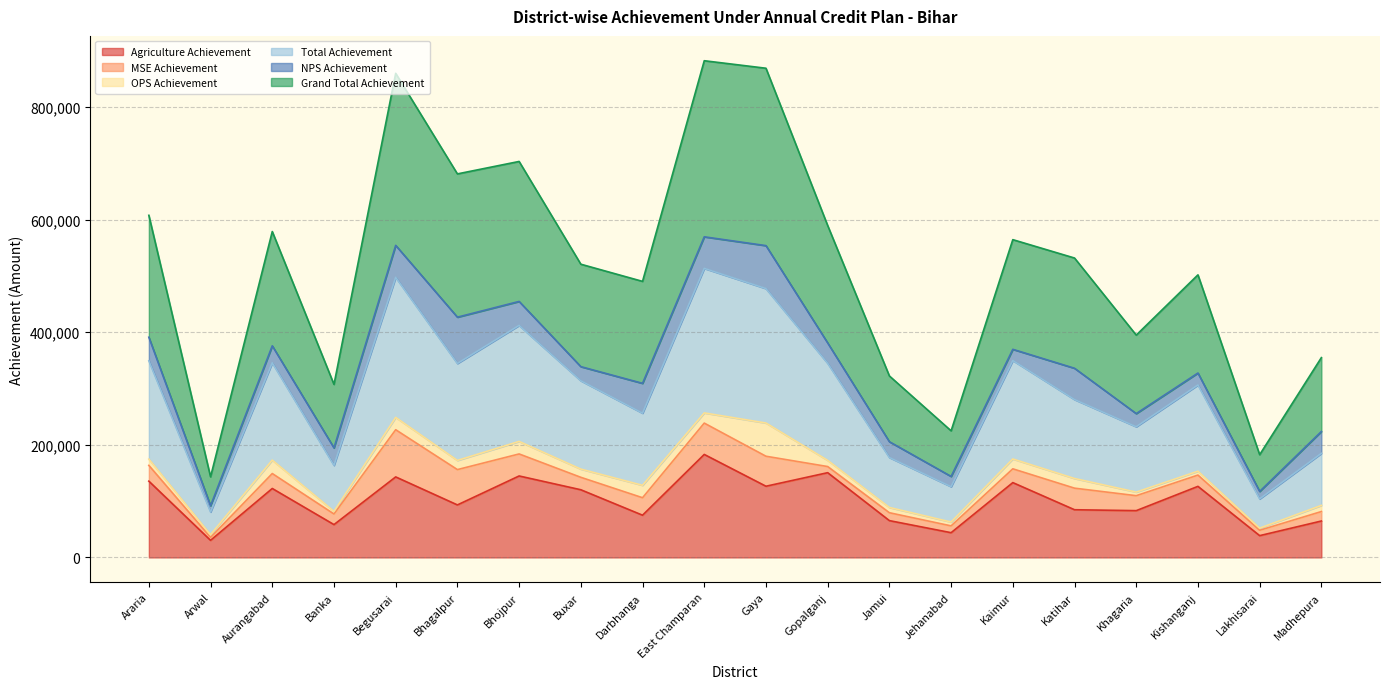

True or false: Grand Total Achievement and Total Achievement cross at least once.

False